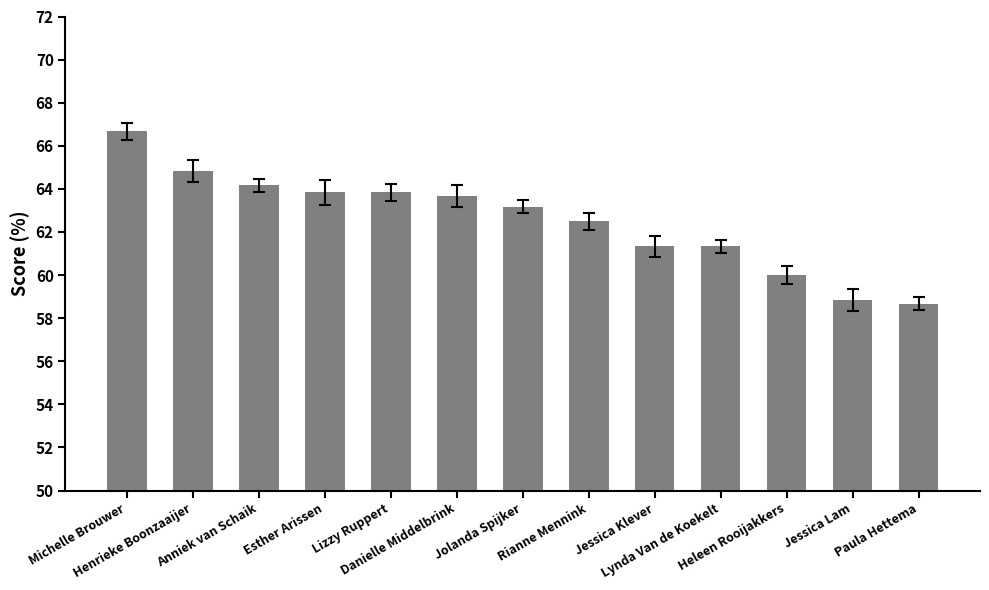

What is the difference between the maximum and minimum values?

8.0